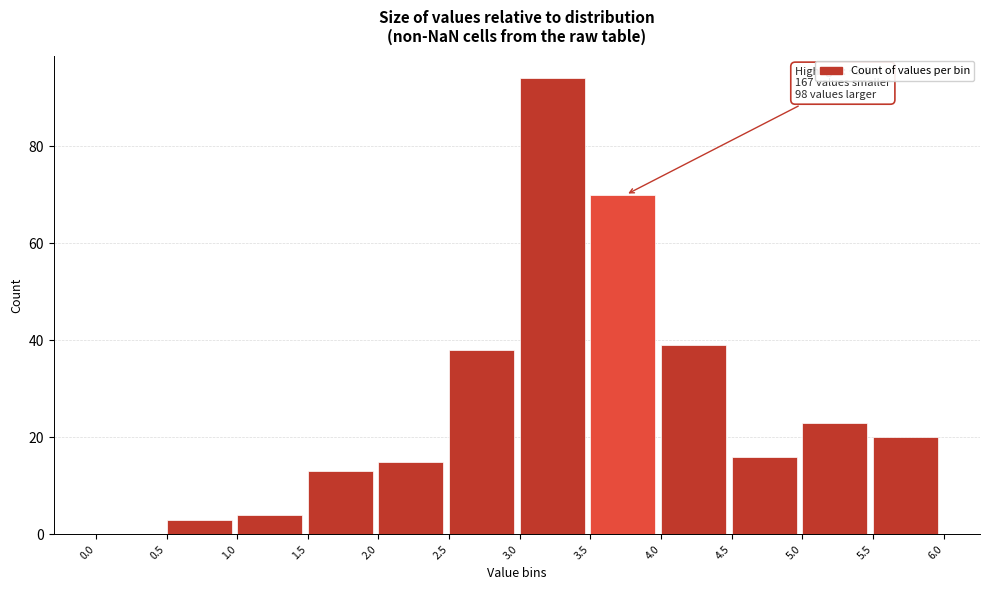

Over which range of the x-axis is the bar tallest?

3.0 to 3.5